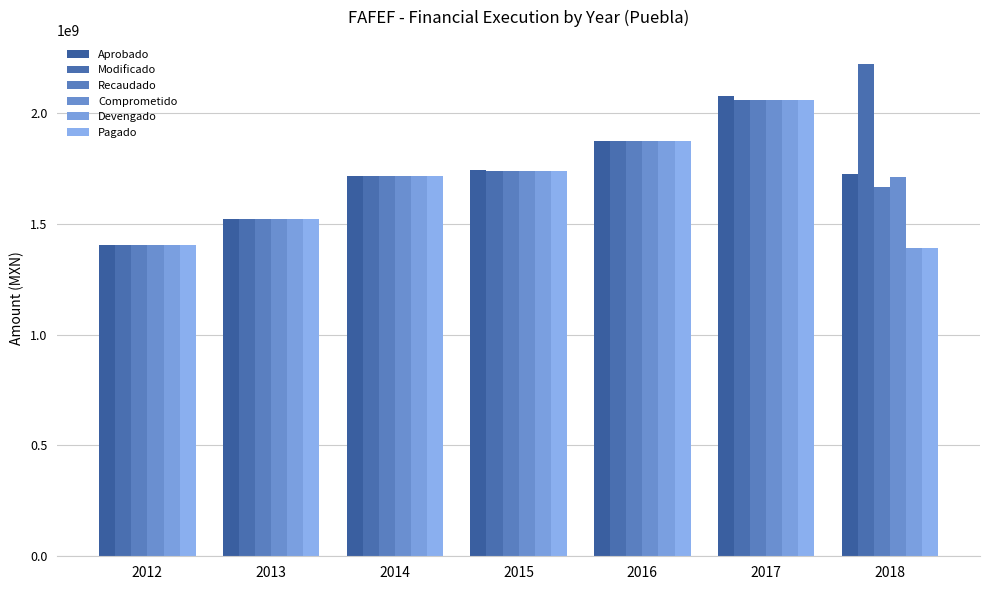

What is the spread (max minus min) of values at 2016?

2095148.2